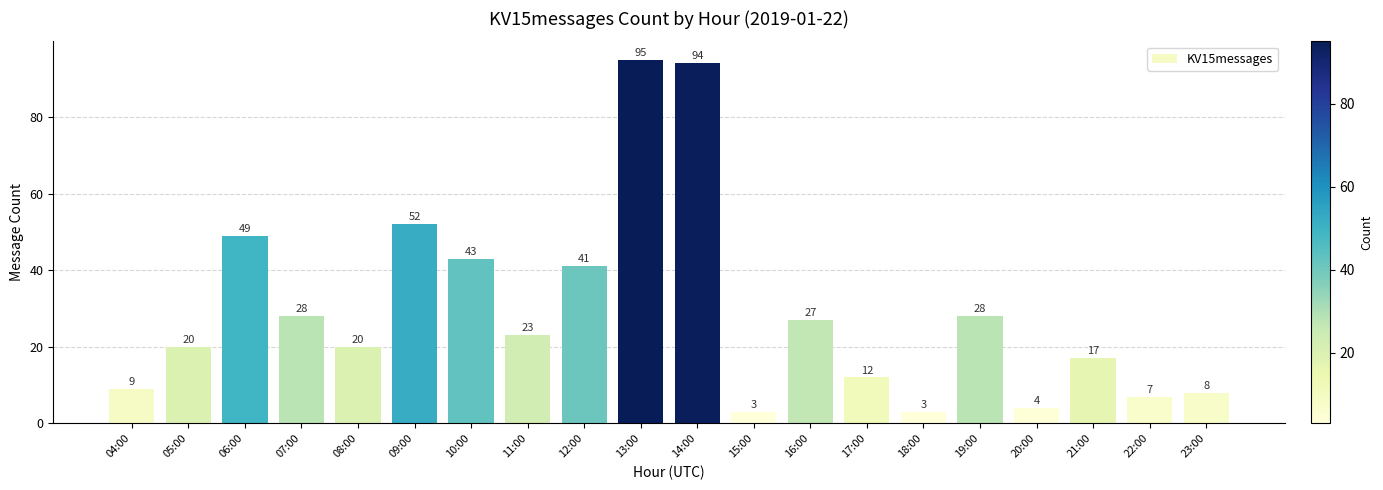

The value at 23:00 is 5. True or false?

False